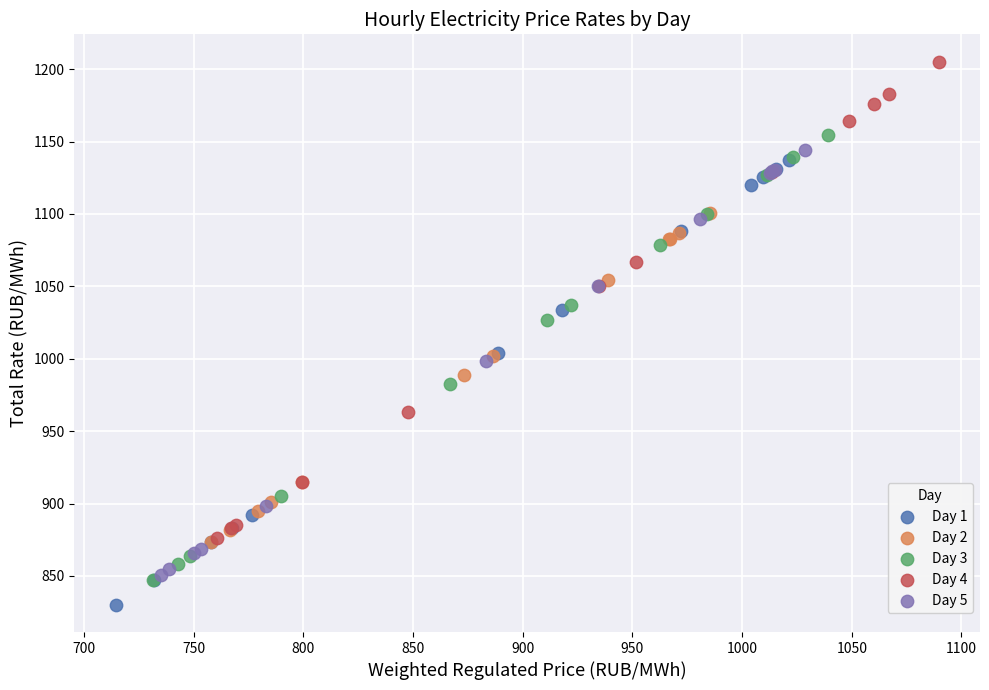

Which series contains the lowest Y value?

Day 1